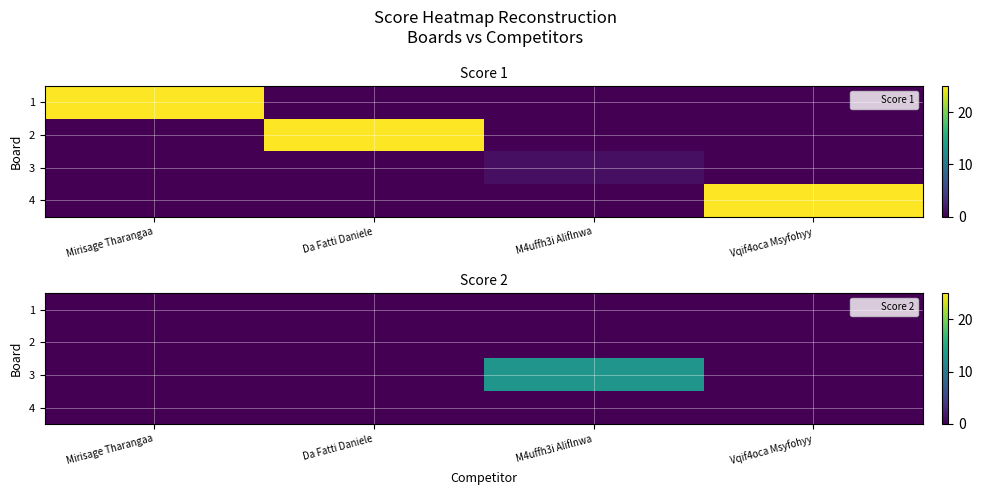

Which label corresponds to the smallest value in the chart?

Mirisage Tharangaa